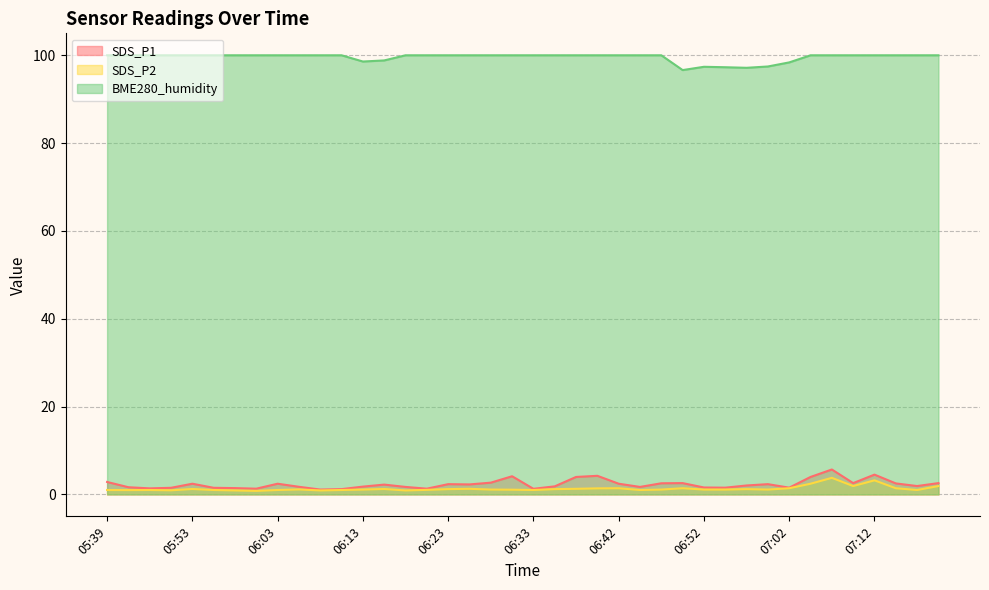

Which has a higher value, 06:10 or 06:42?

06:42